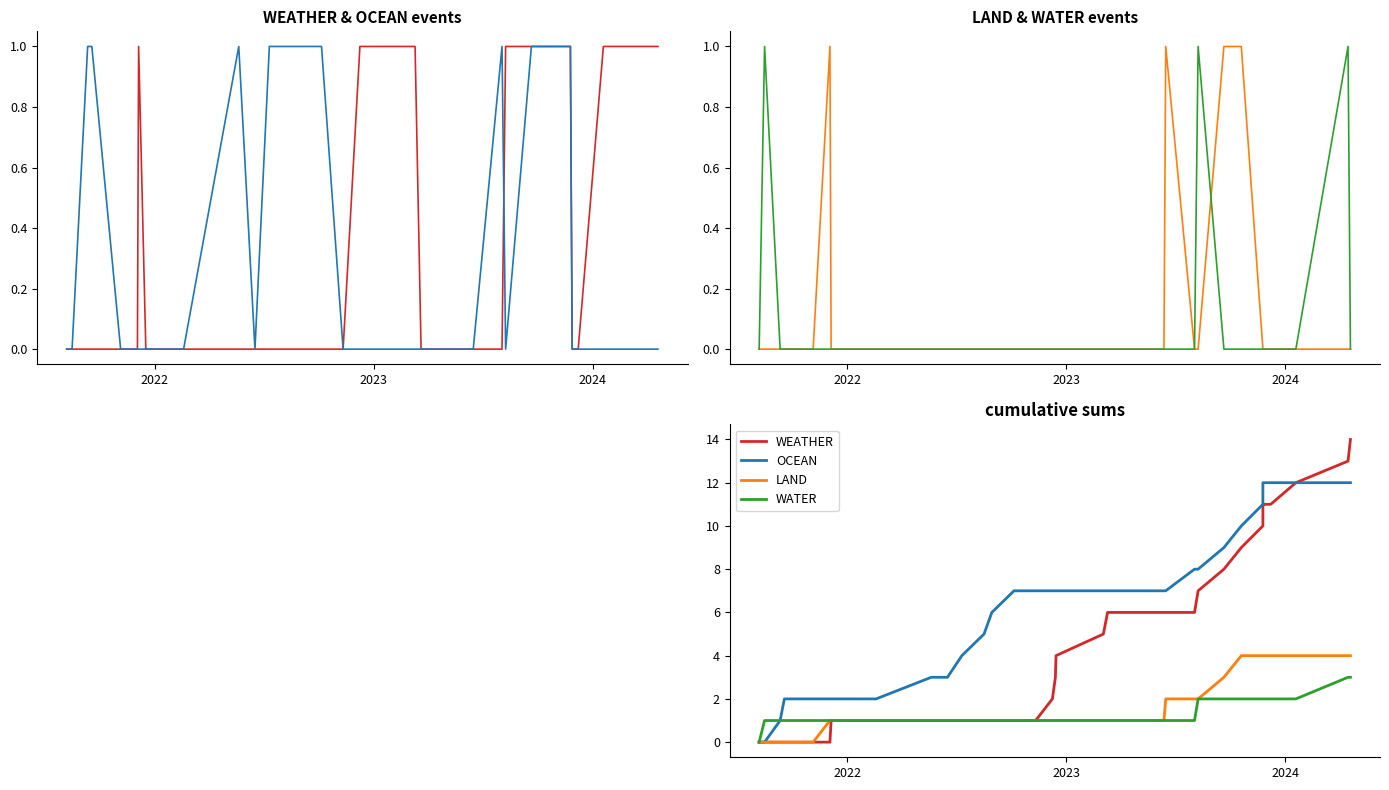

How many LAND values are between 1 and 2?

26